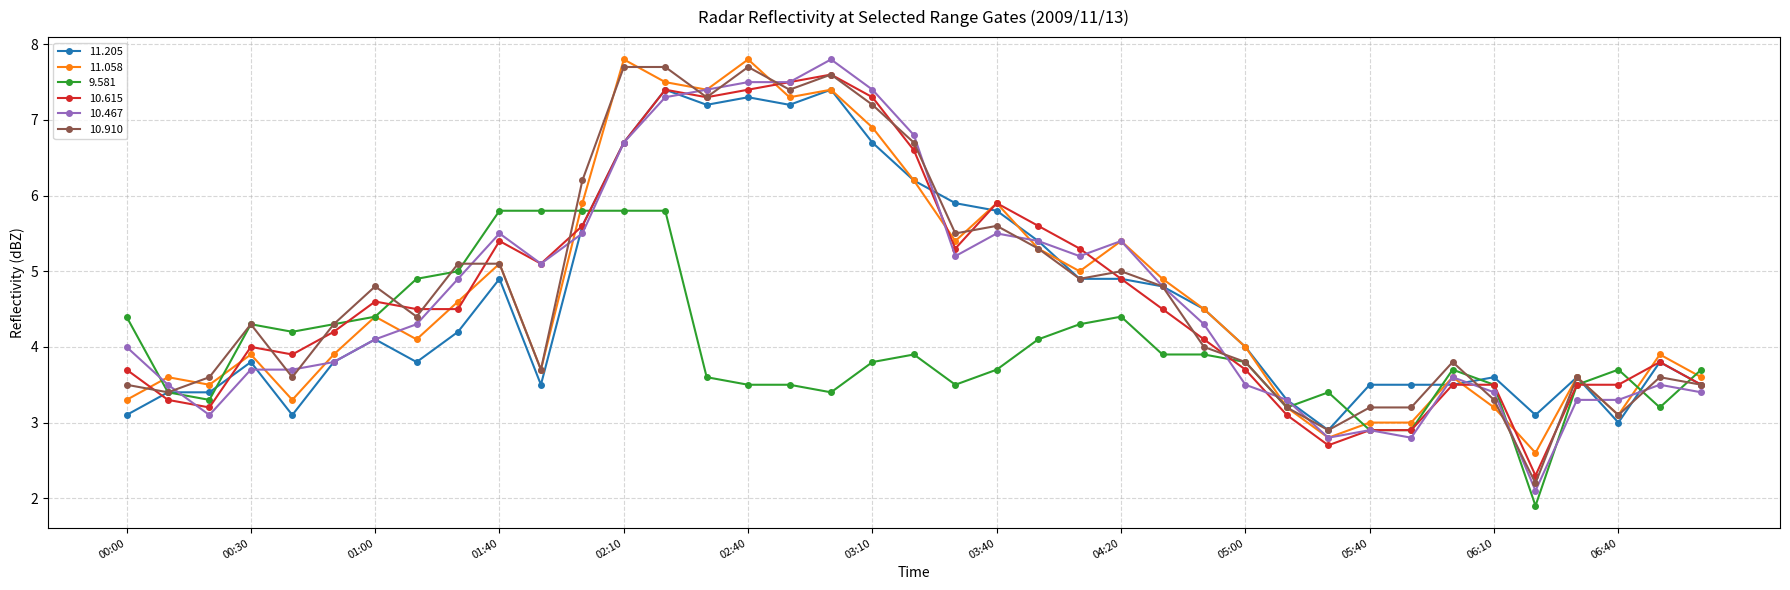

What is the minimum value shown in the chart?

1.9